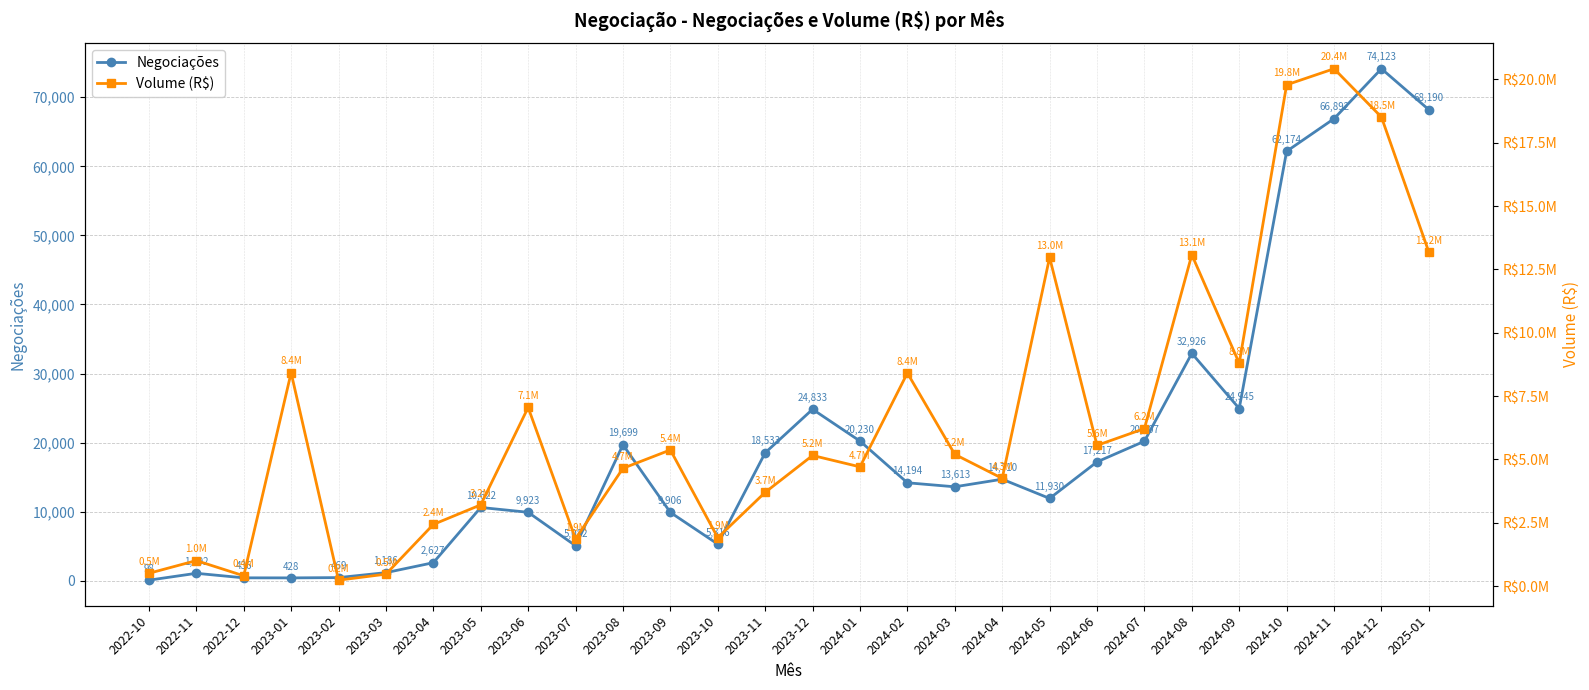

At which label does Negociações first exceed 14194?

2023-08